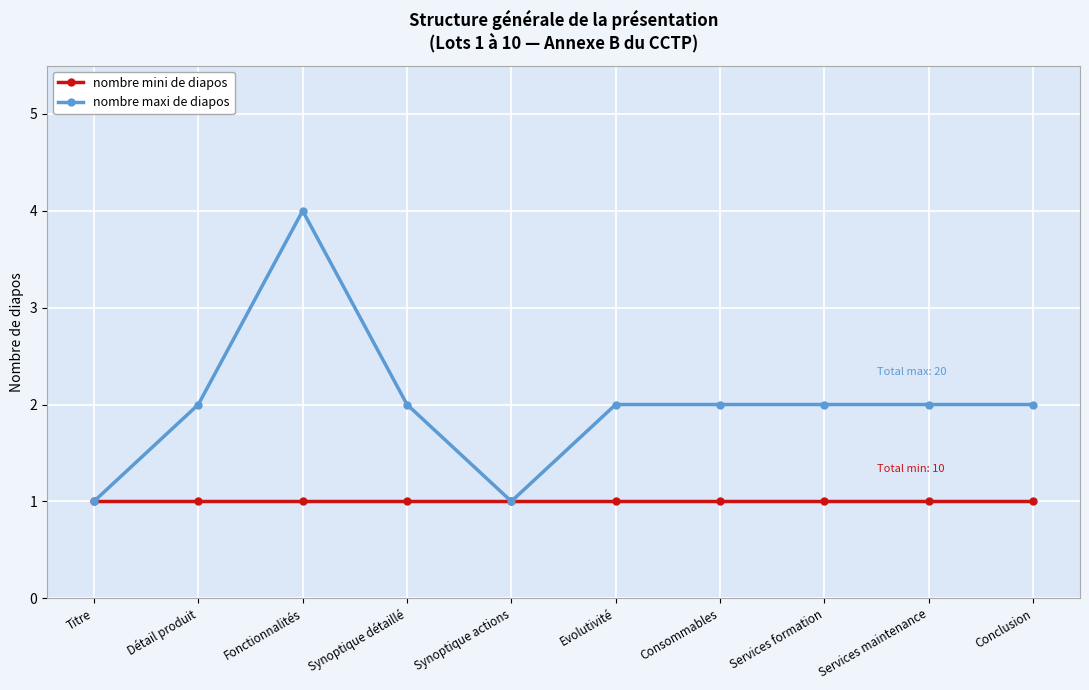

True or false: nombre mini de diapos has a value of 1 at Synoptique détaillé.

True